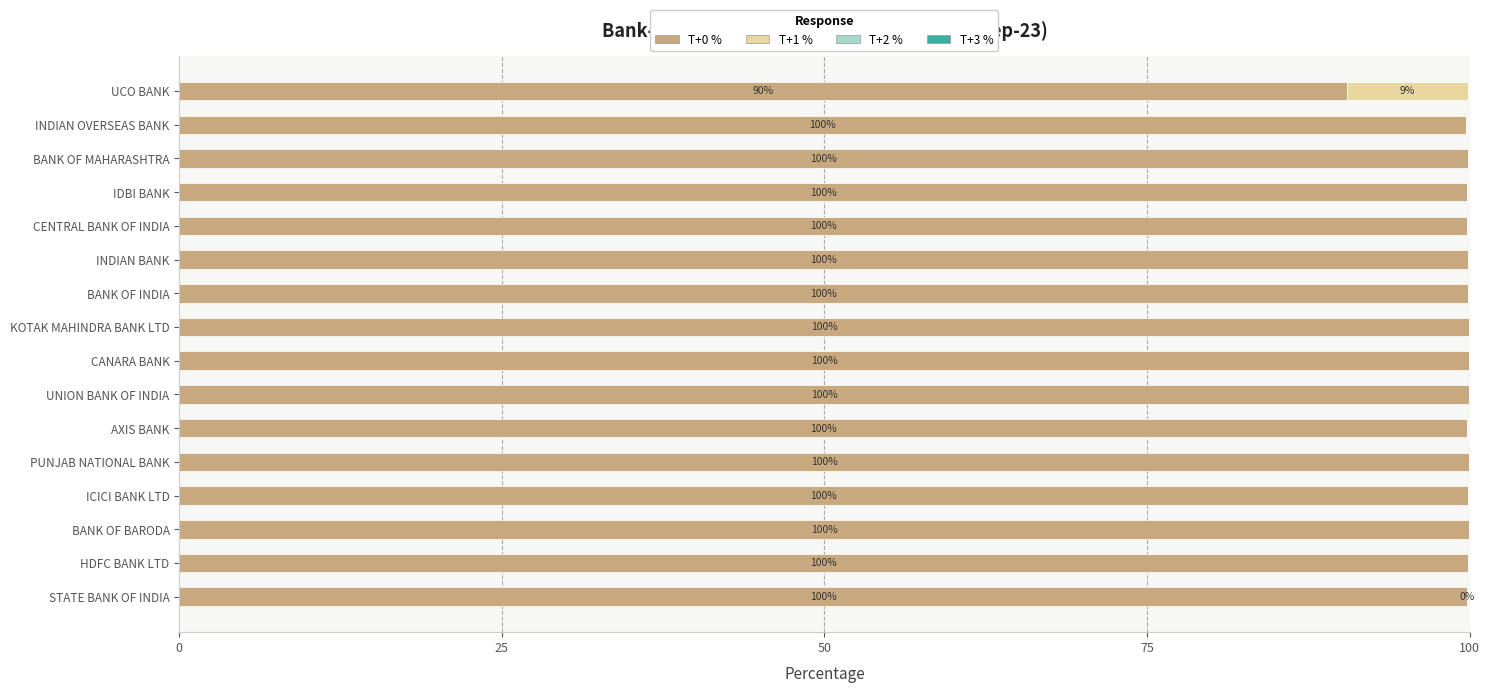

What is the total value across all series at BANK OF BARODA?

100.0